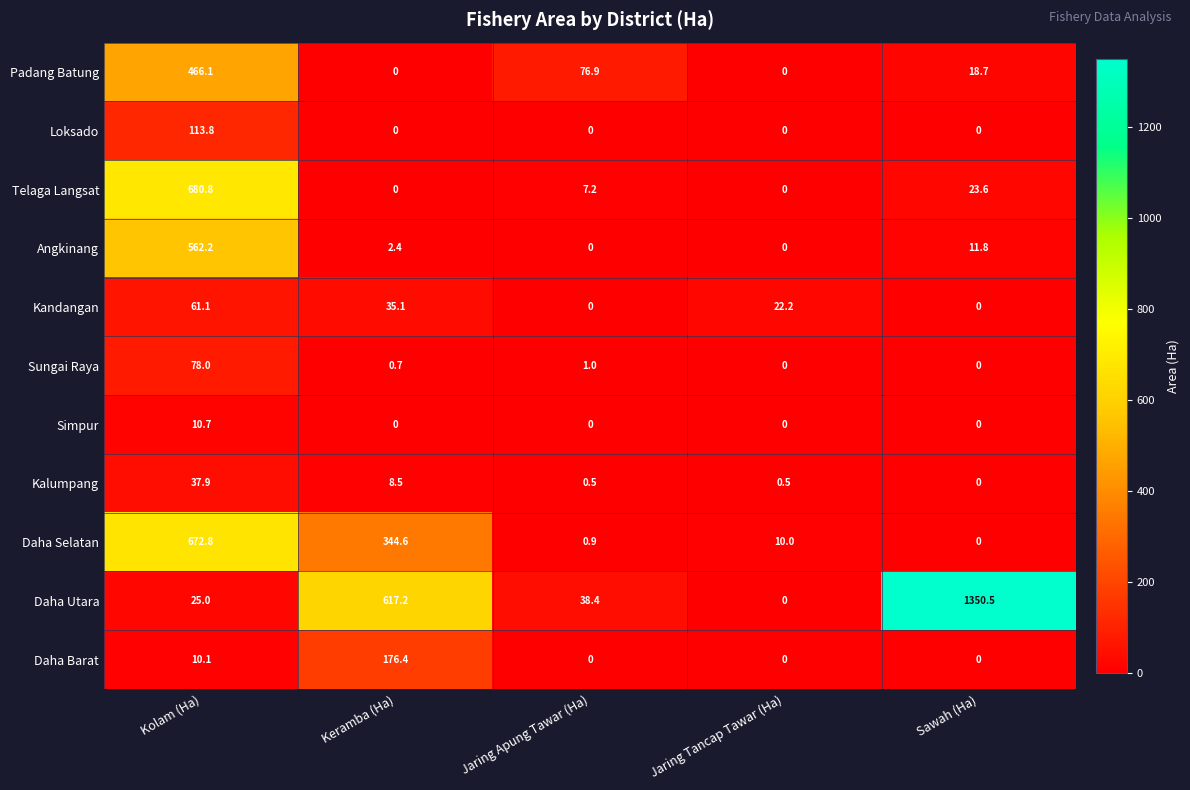

At which label does Telaga Langsat first exceed 7?

Kolam (Ha)